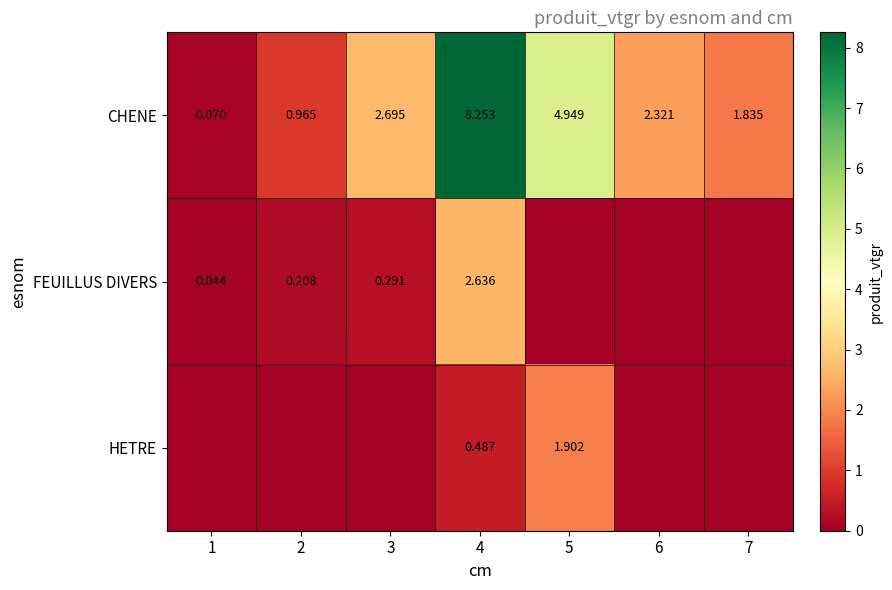

Rank the series at 4 from highest to lowest value.

CHENE, FEUILLUS DIVERS, HETRE